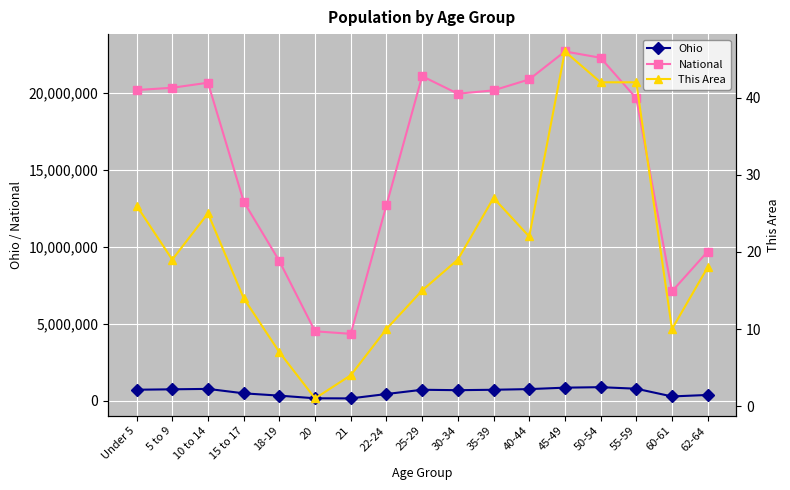

Reading left to right, transcribe all the data shown in this chart.

Ohio: Under 5=720856	5 to 9=747889	10 to 14=774699	15 to 17=487307	18-19=336375	20=163986	21=157045	22-24=442085	25-29=718630	30-34=691329	35-39=718462	40-44=761369	45-49=855134	50-54=887057	55-59=786857	60-61=284403	62-64=381006
National: Under 5=20201362	5 to 9=20348657	10 to 14=20677194	15 to 17=12954254	18-19=9086089	20=4519129	21=4354294	22-24=12712576	25-29=21101849	30-34=19962099	35-39=20179642	40-44=20890964	45-49=22708591	50-54=22298125	55-59=19664805	60-61=7113727	62-64=9704197
This Area: Under 5=26	5 to 9=19	10 to 14=25	15 to 17=14	18-19=7	20=1	21=4	22-24=10	25-29=15	30-34=19	35-39=27	40-44=22	45-49=46	50-54=42	55-59=42	60-61=10	62-64=18